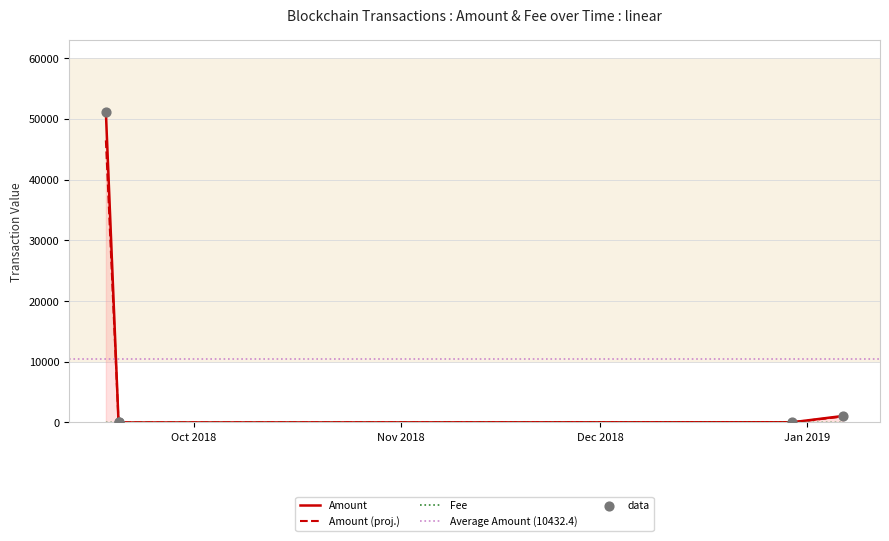

Which series has the largest total across all categories?

Amount